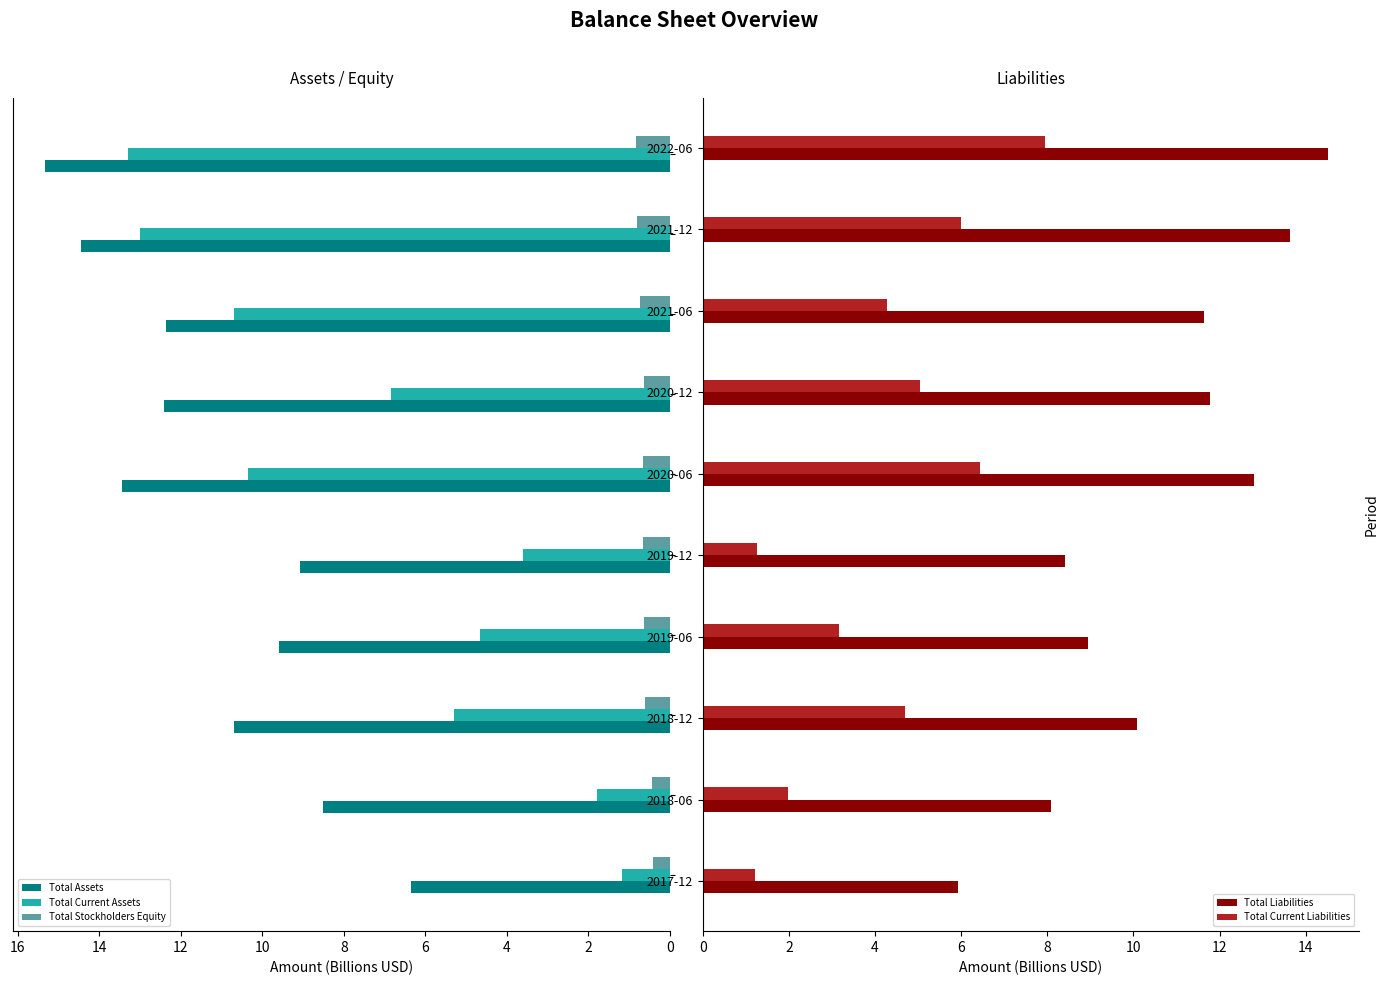

Rank the series by their maximum value, from lowest to highest.

Total Stockholders Equity, Total Current Liabilities, Total Current Assets, Total Liabilities, Total Assets